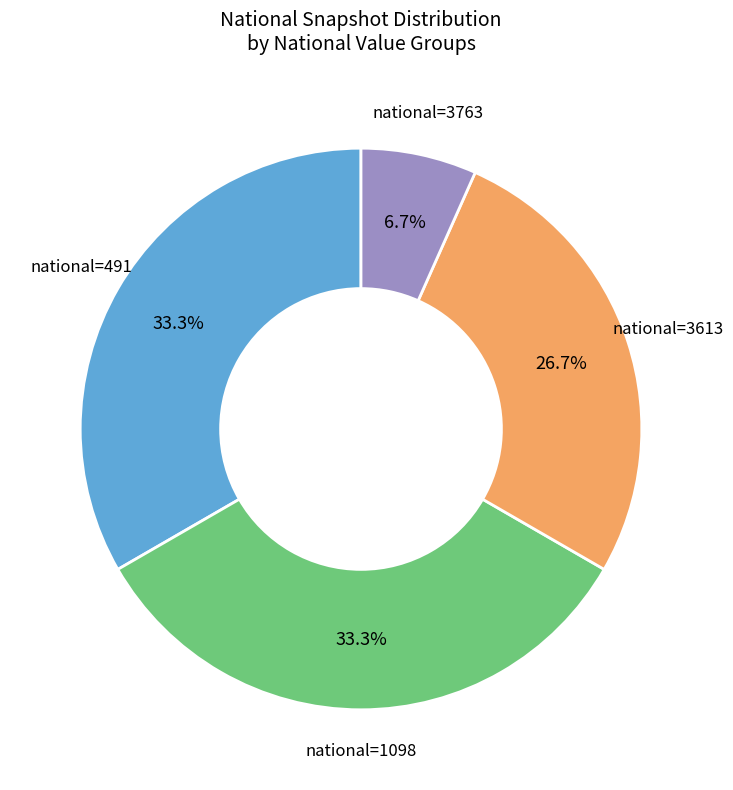

What is the smallest slice in the pie chart?

national=3763